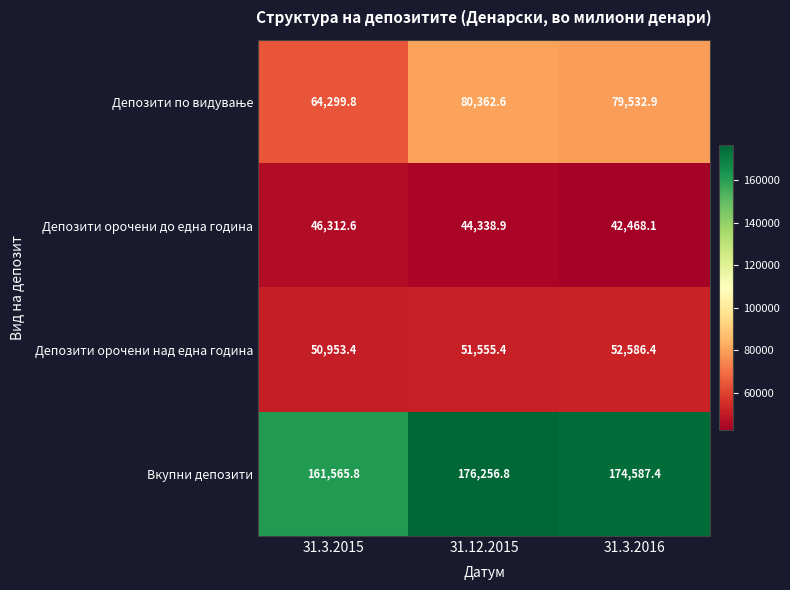

Is it true that Депозити орочени до една година equals 18146.4 at 31.3.2015?

False